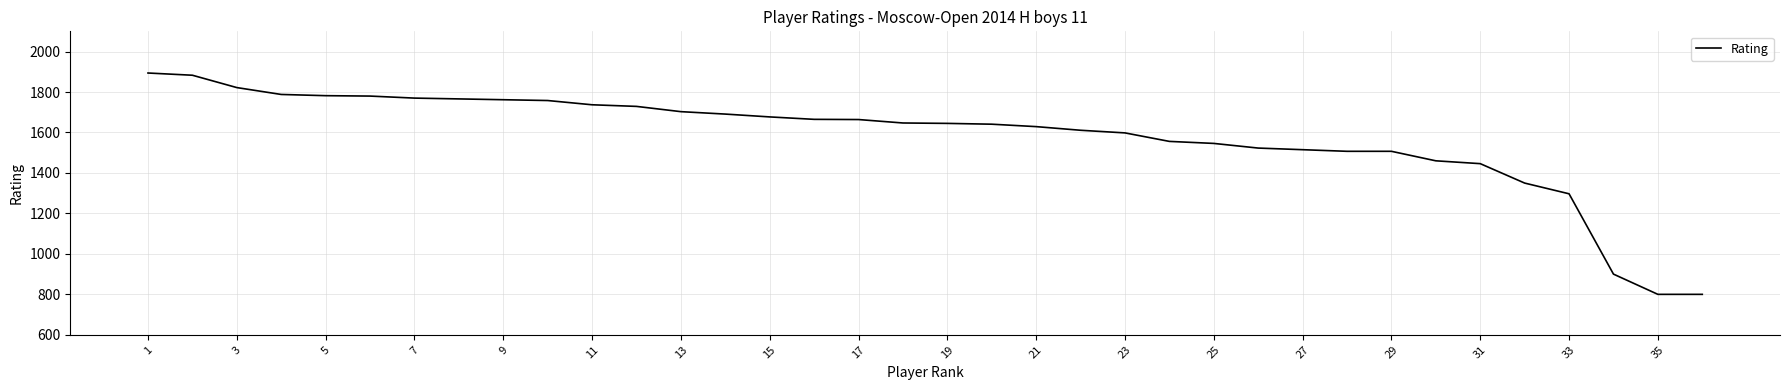

What is the minimum value shown in the chart?

800